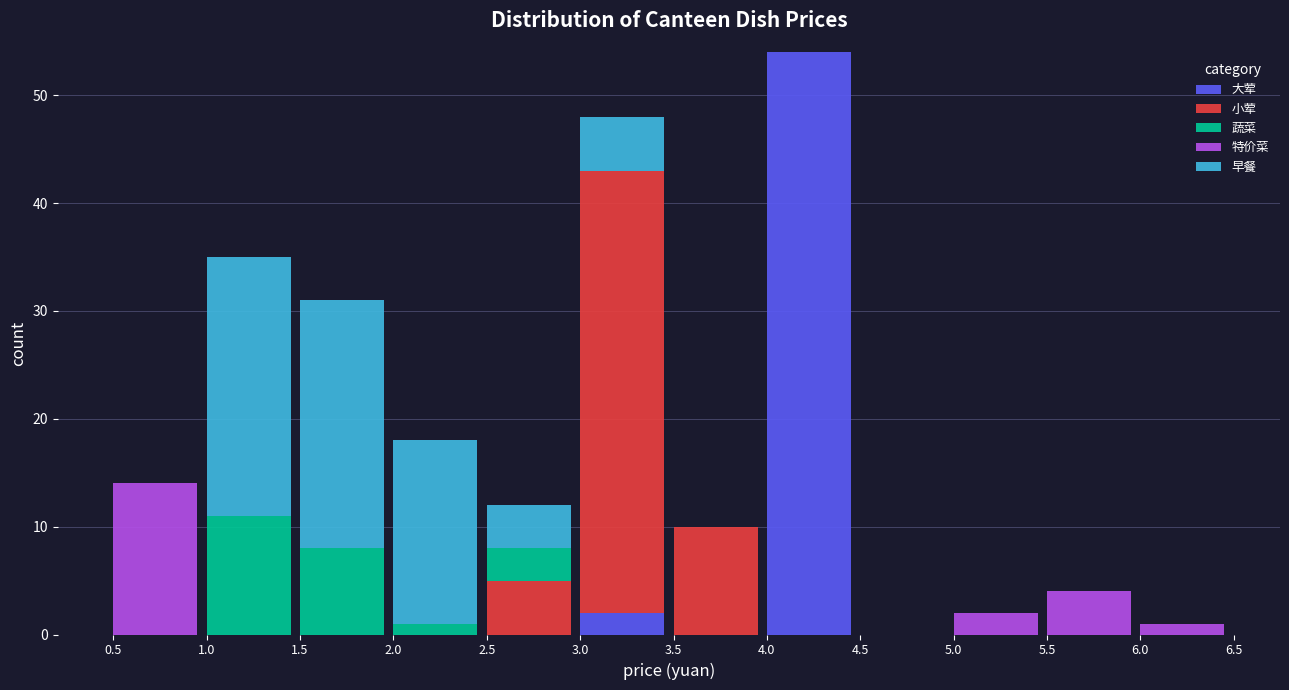

At which category is the sum across all series the highest?

4.0